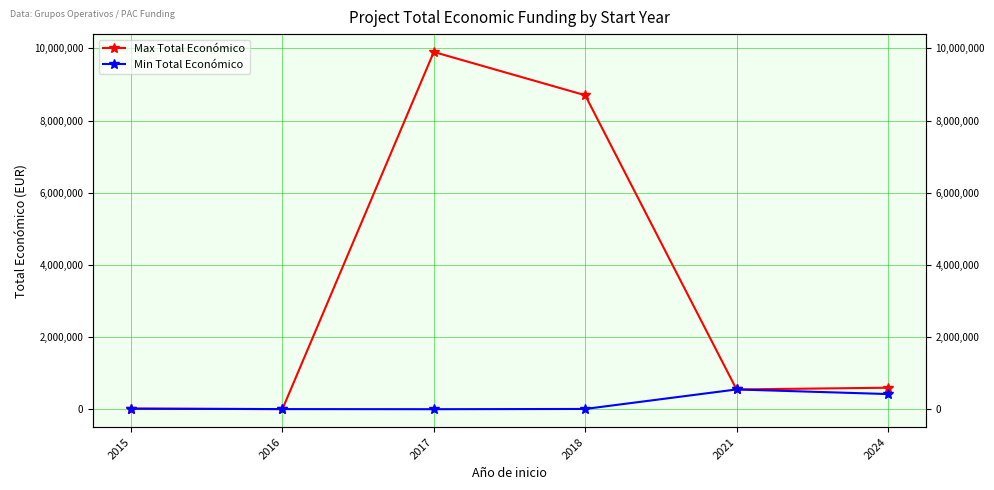

What is the difference between the second highest and minimum values in the Min Total Económico series?

419720.0